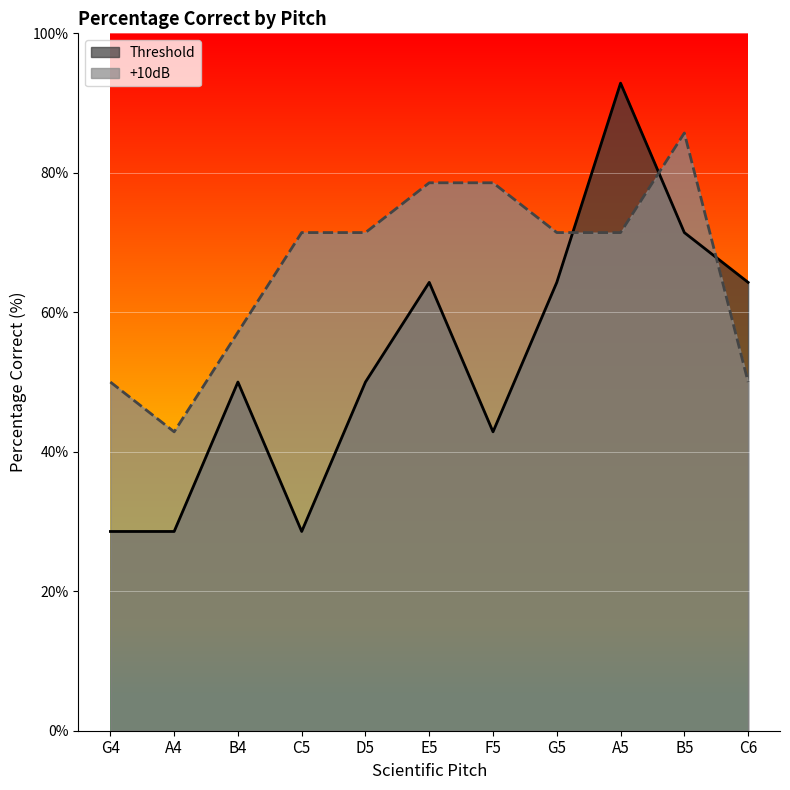

What is the label of the 3rd point from the left?

B4